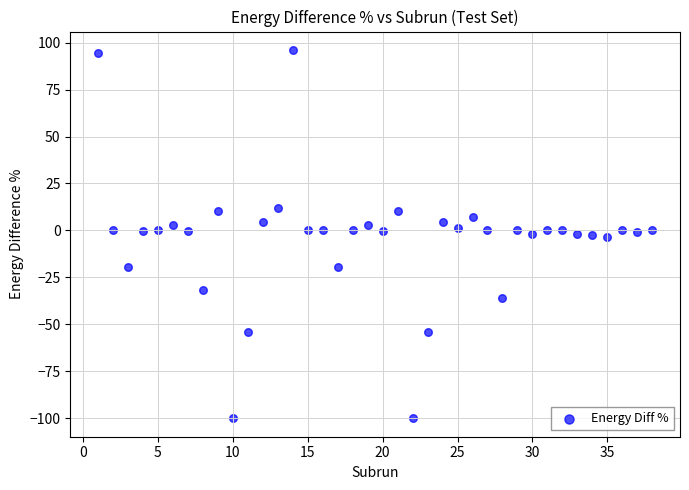

What is the range of Y values (max minus min)?

196.1